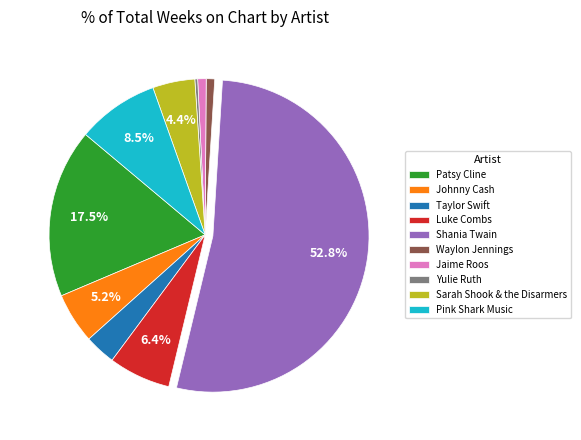

What is the smallest slice in the pie chart?

Yulie Ruth